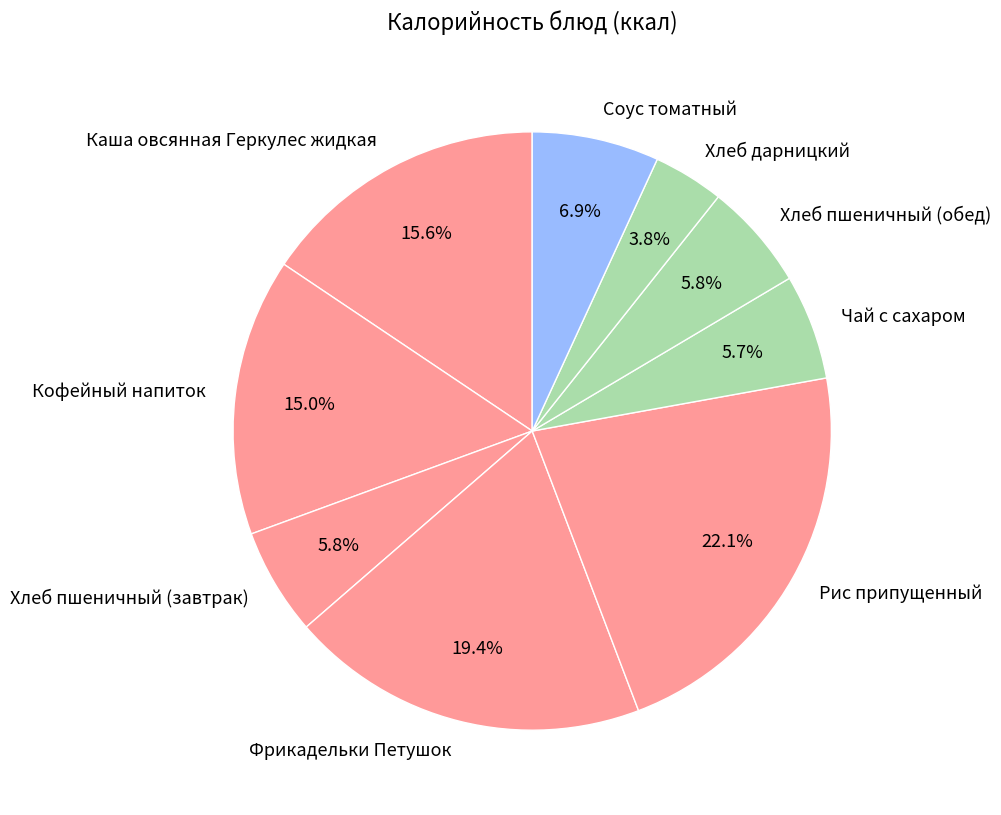

How much of the chart is everything except Хлеб пшеничный (завтрак)?

94.2%